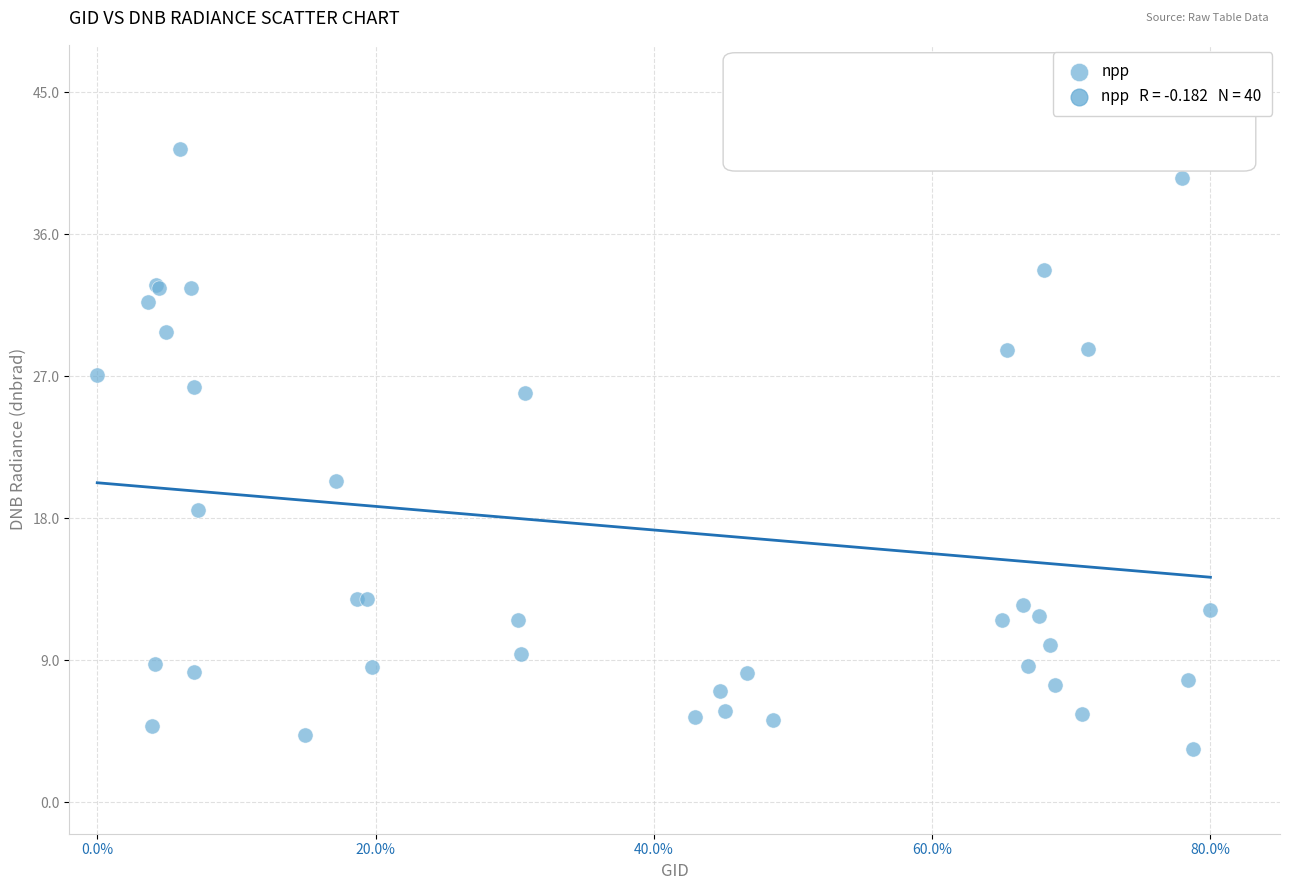

What Y value in the scatter plot is closest to 22?

20.4